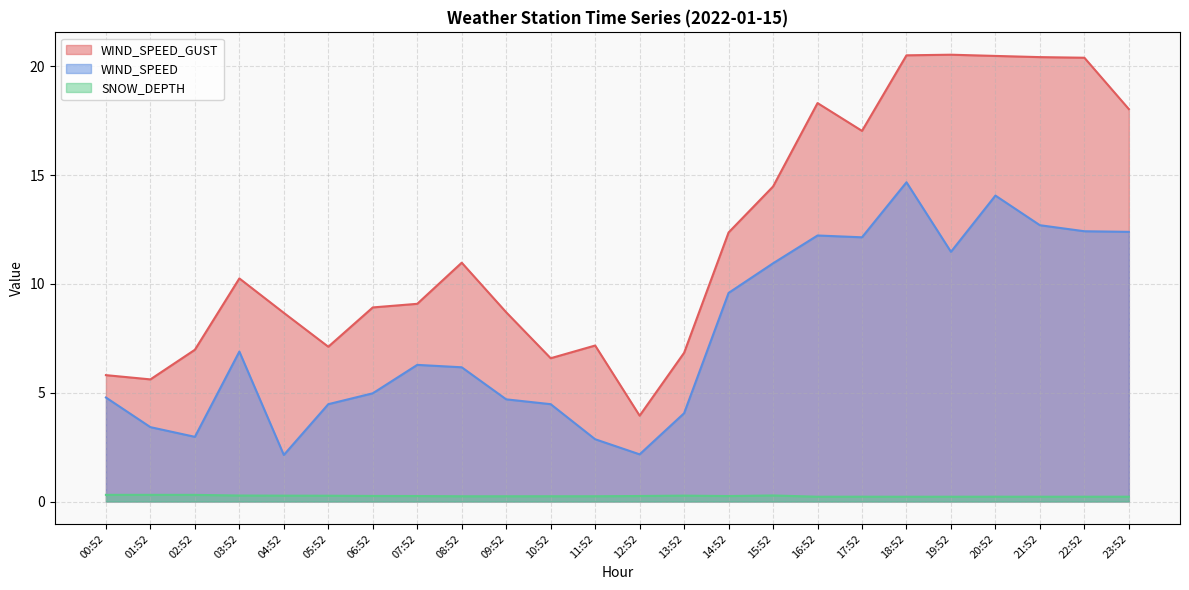

At how many categories does at least one series exceed 7?

18